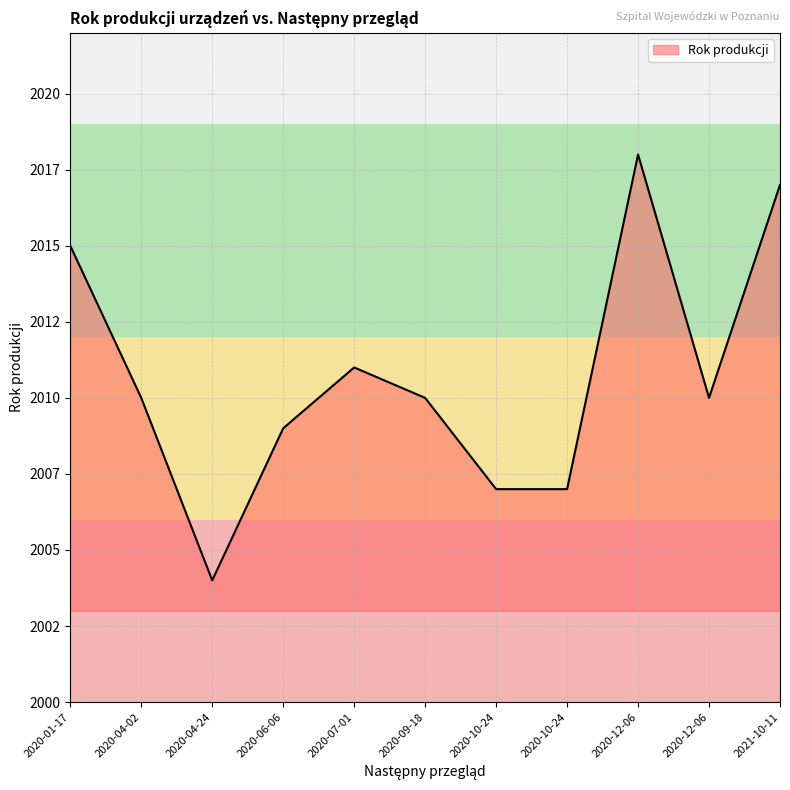

What is the difference between the maximum and minimum values?

14